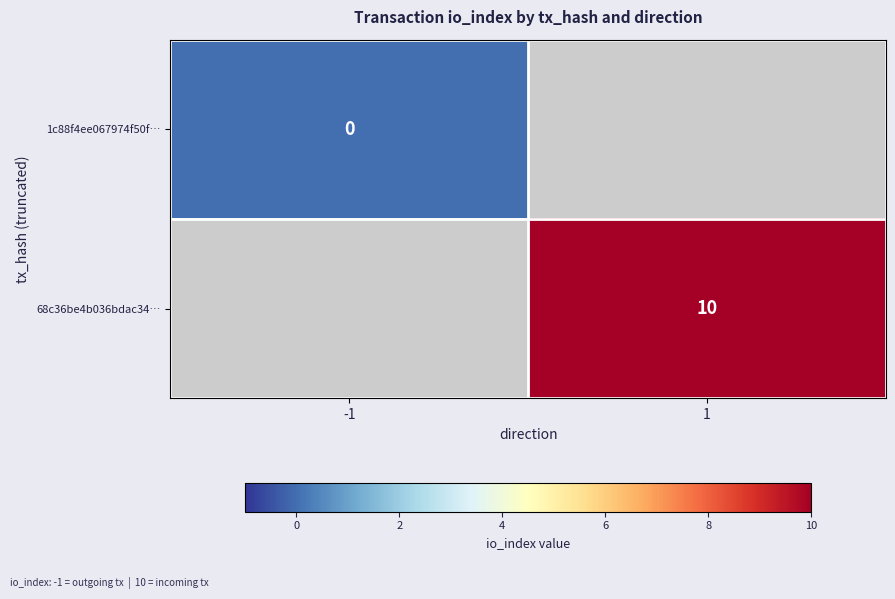

Between 1 and -1, which is larger?

-1